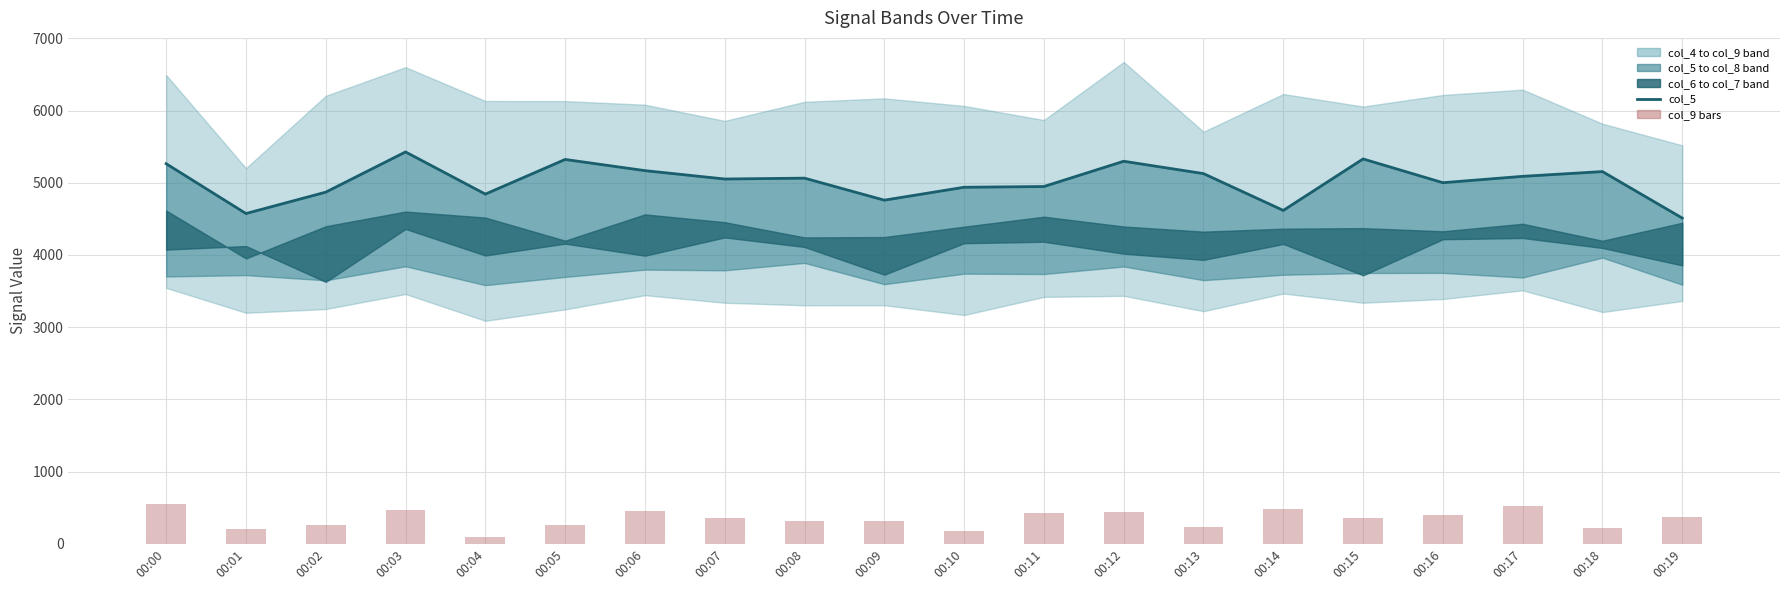

How many data points in col_9 observed are above 350?

9